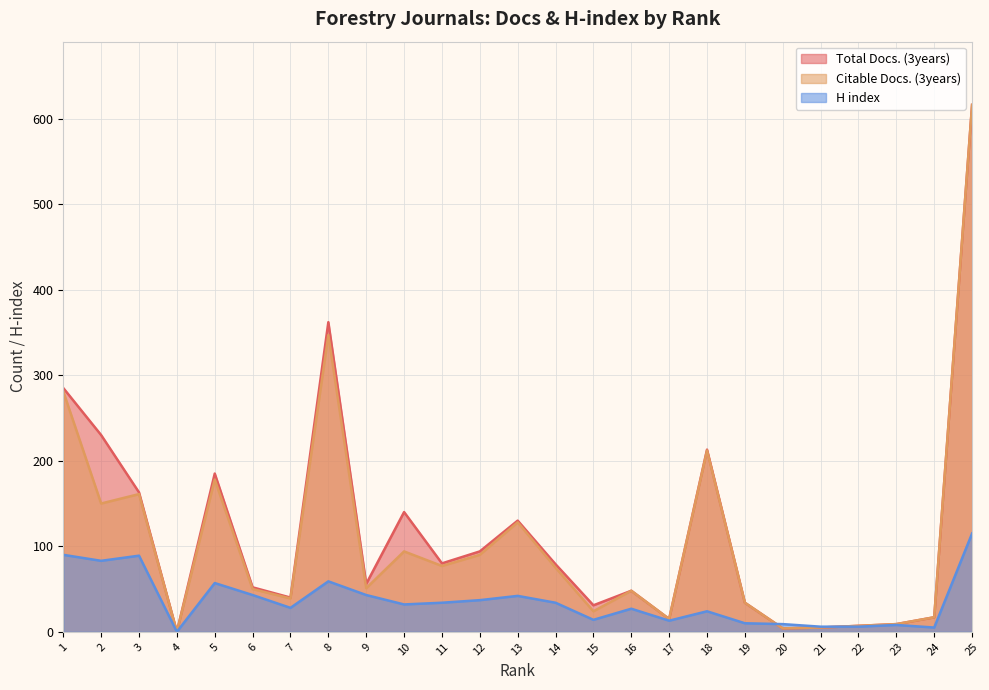

Which category has the highest value in the Citable Docs. (3years) series?

25